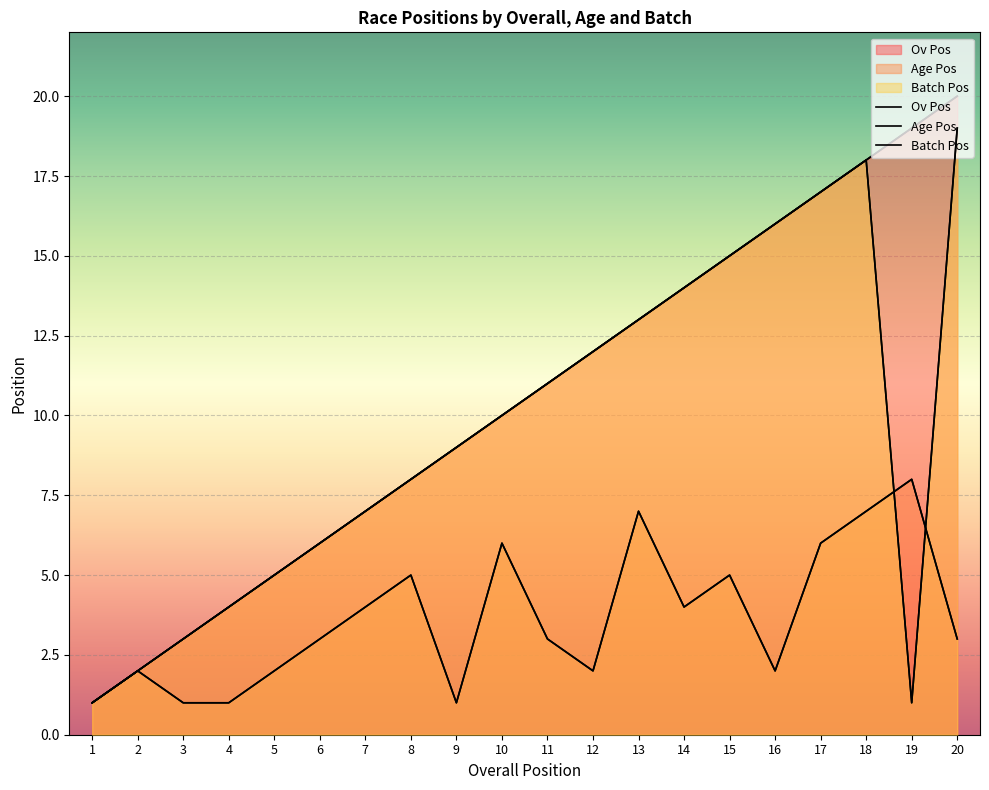

What value does the Ov Pos series have at 6?

6